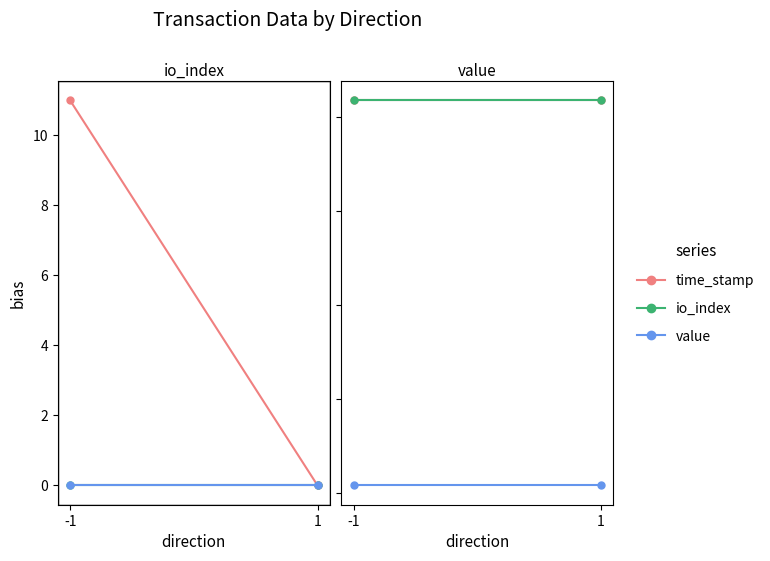

What is the maximum value for value?

1.6